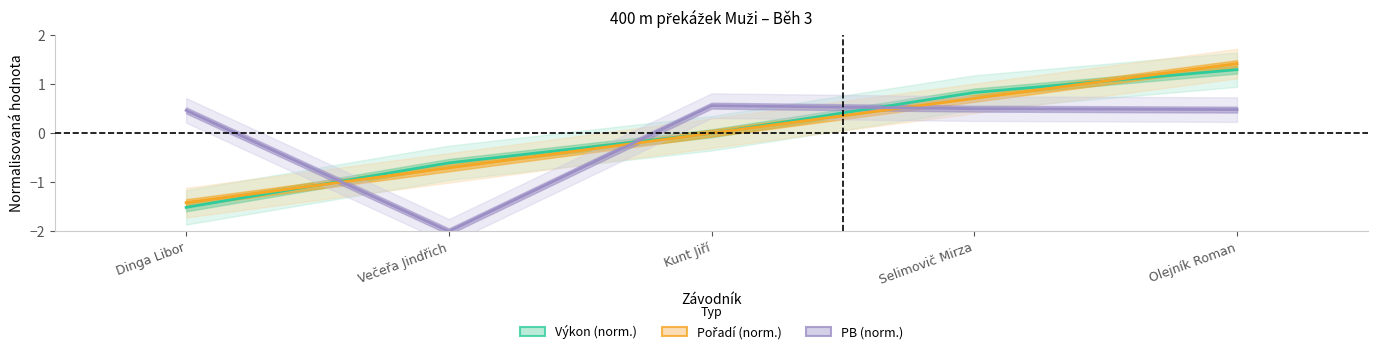

At which label does Pořadí (norm.) reach its minimum?

Dinga Libor